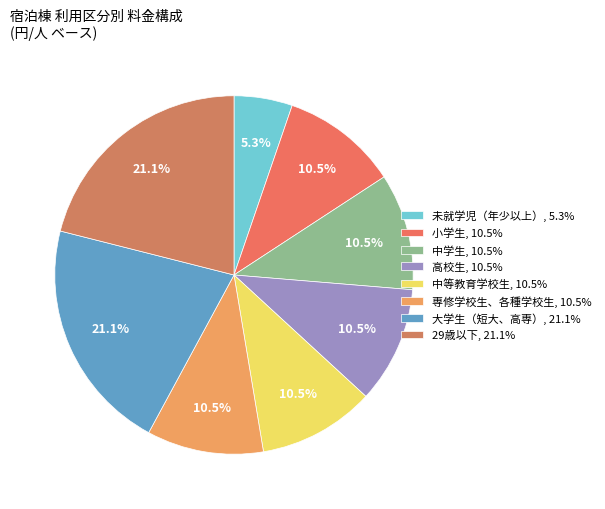

What is the smallest slice in the pie chart?

未就学児（年少以上）, 5.3%